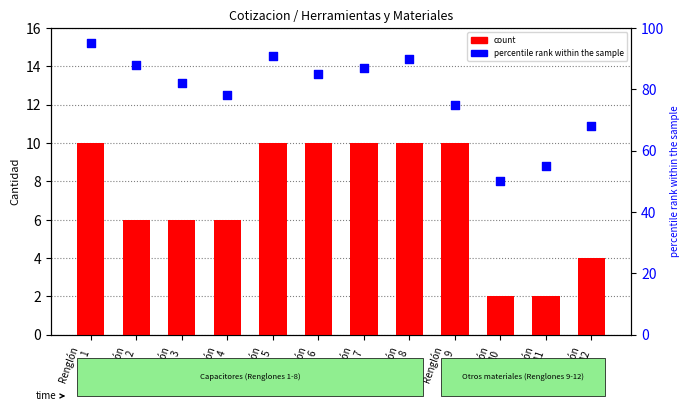

What is the total value across all series at Renglón
3?

88